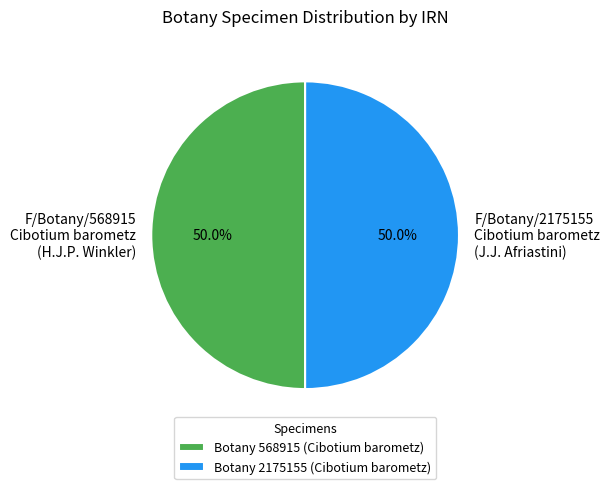

What is the ratio of the value at Botany 2175155 (Cibotium barometz) to the value at Botany 568915 (Cibotium barometz)?

1.0